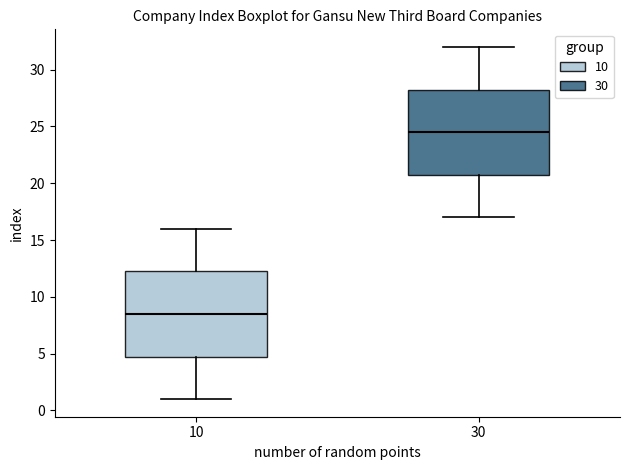

Reading left to right, transcribe this box plot: for each box, give where its median line is, the range the box spans, and where its two whiskers end, as read against the y-axis. The values are not printed on the chart, so give them approximately, as read against the axis.

10: median 8.5, box 5.0 to 12.5, whiskers 1.0 to 16.0
30: median 24.5, box 21.0 to 28.5, whiskers 17.0 to 32.0